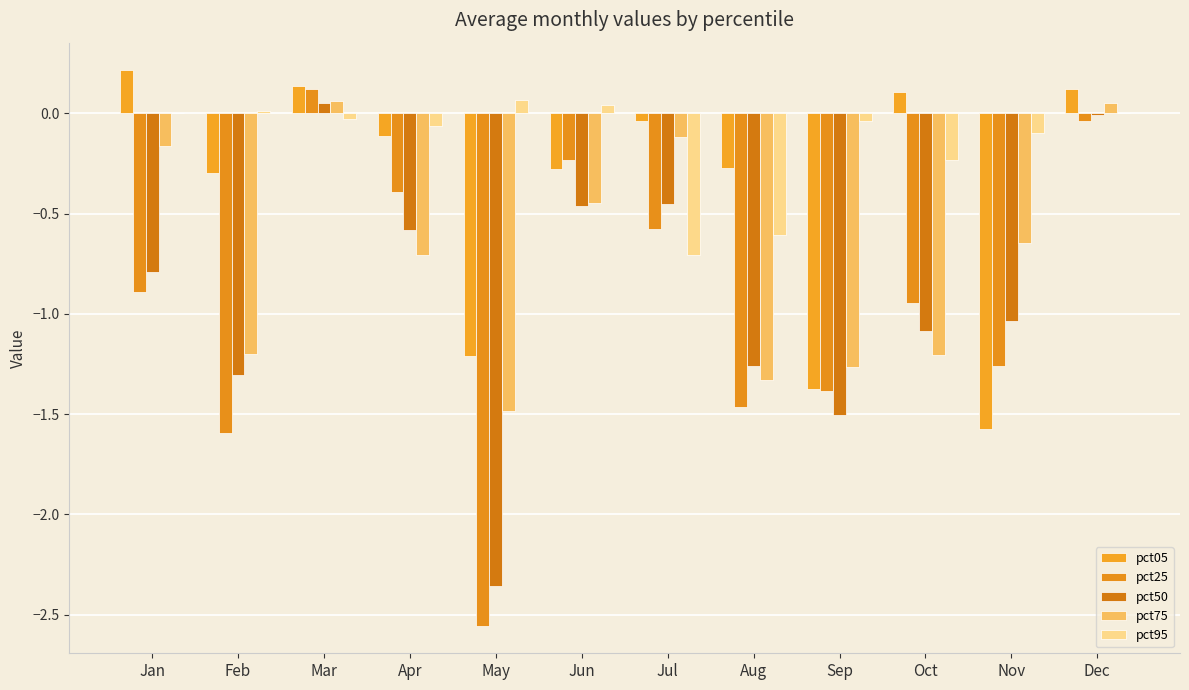

How many distinct data groups are displayed?

5